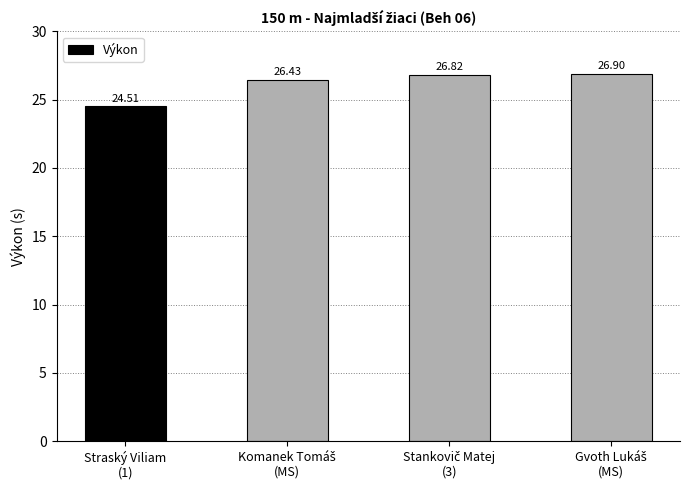

What is the difference between the second highest and second lowest values?

0.4